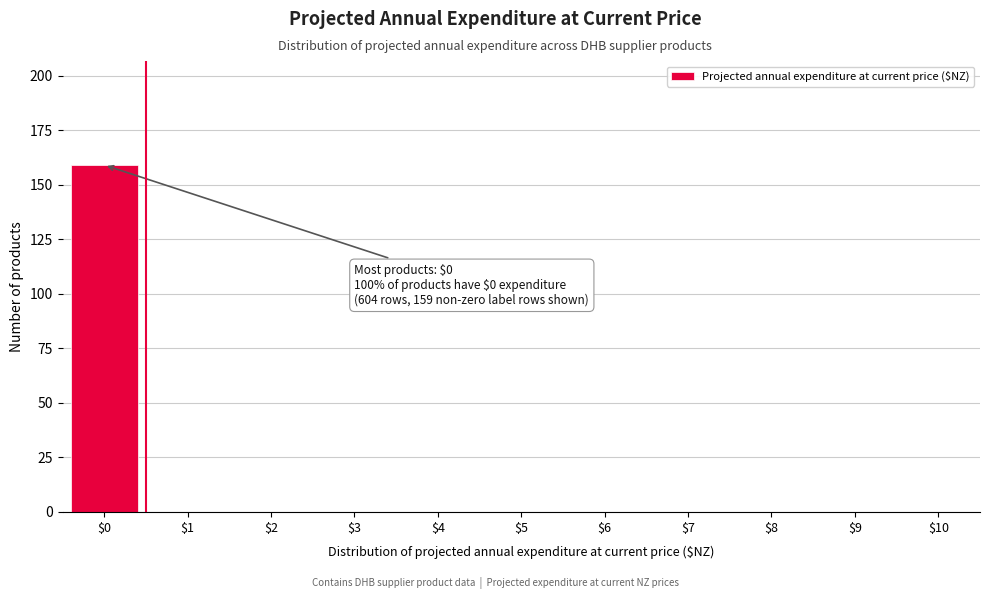

Which range on the x-axis has the tallest bar?

-0.5 to 0.5